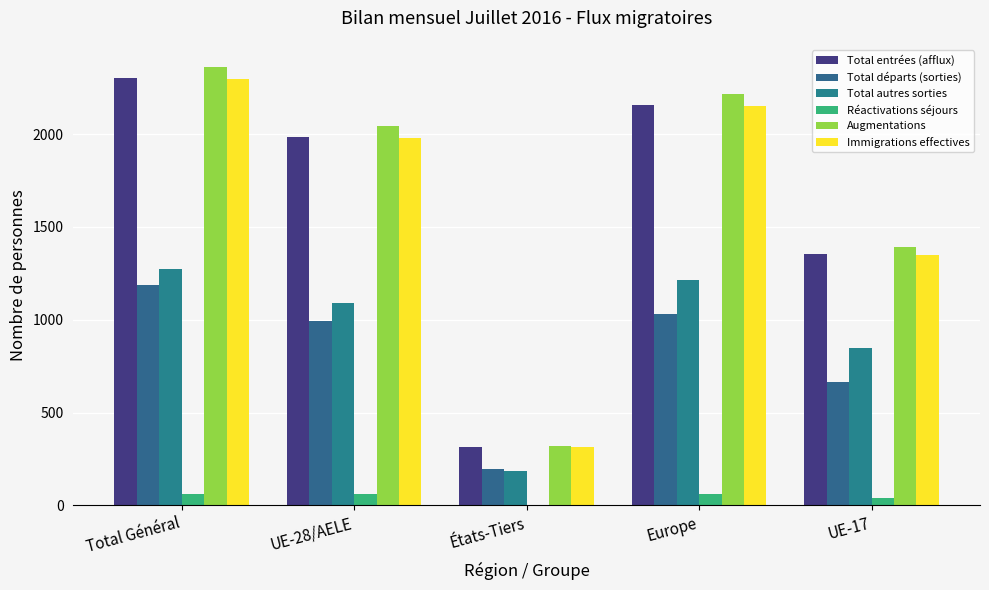

How many groups of bars are there?

5